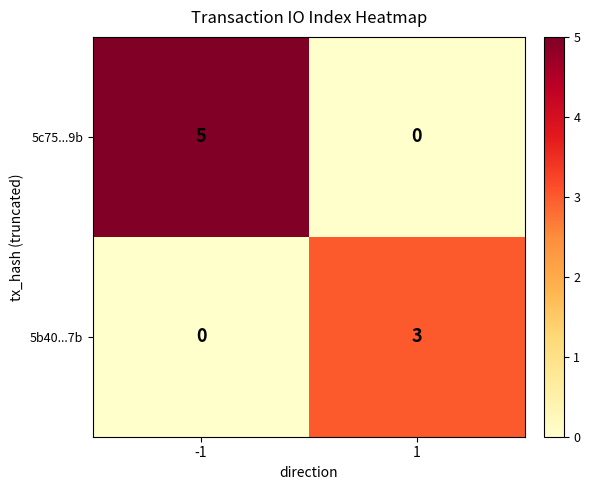

The value of 5c75...9b at -1 is 5. True or false?

True